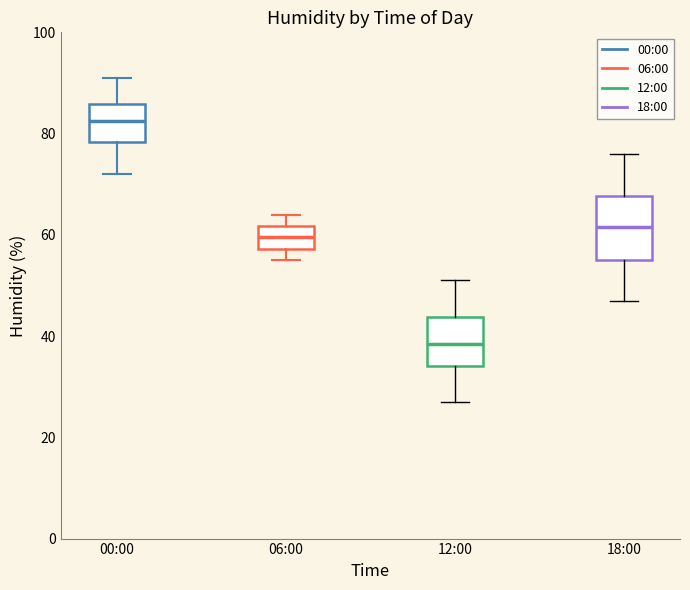

Reading left to right, transcribe this box plot: for each box, give where its median line is, the range the box spans, and where its two whiskers end, as read against the y-axis. The values are not printed on the chart, so give them approximately, as read against the axis.

00:00: median 82, box 78 to 86, whiskers 72 to 92
06:00: median 60, box 58 to 62, whiskers 56 to 64
12:00: median 38, box 34 to 44, whiskers 28 to 52
18:00: median 62, box 56 to 68, whiskers 48 to 76